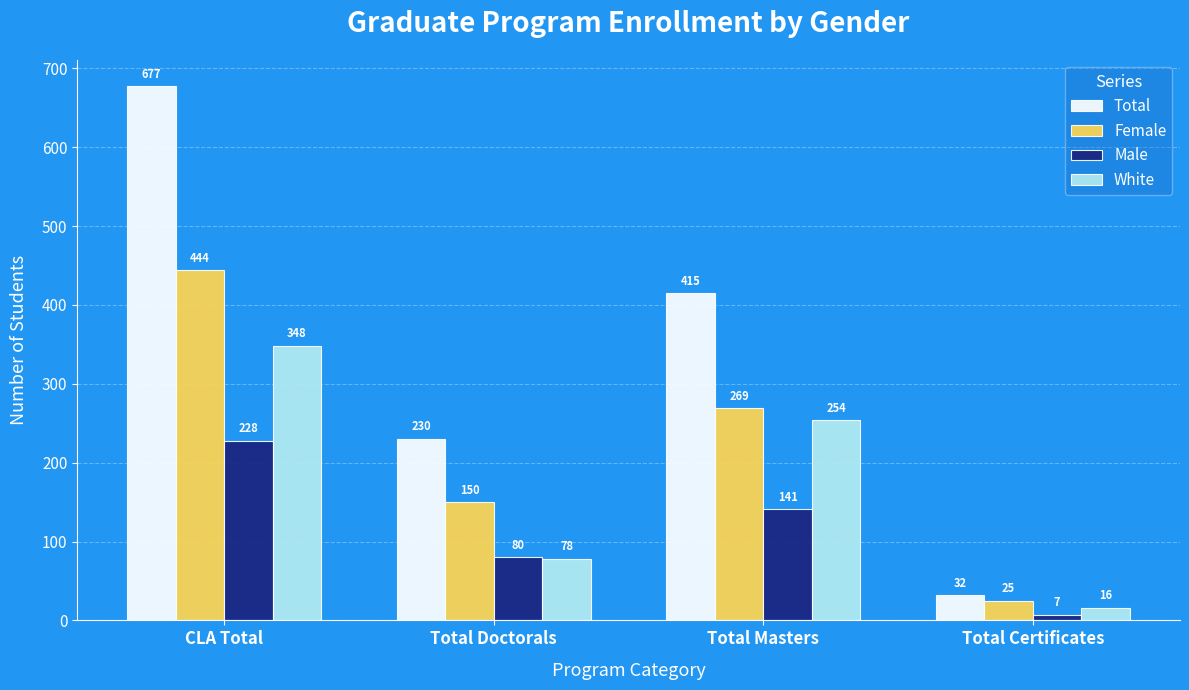

Rank the categories by White value from highest to lowest.

CLA Total, Total Masters, Total Doctorals, Total Certificates